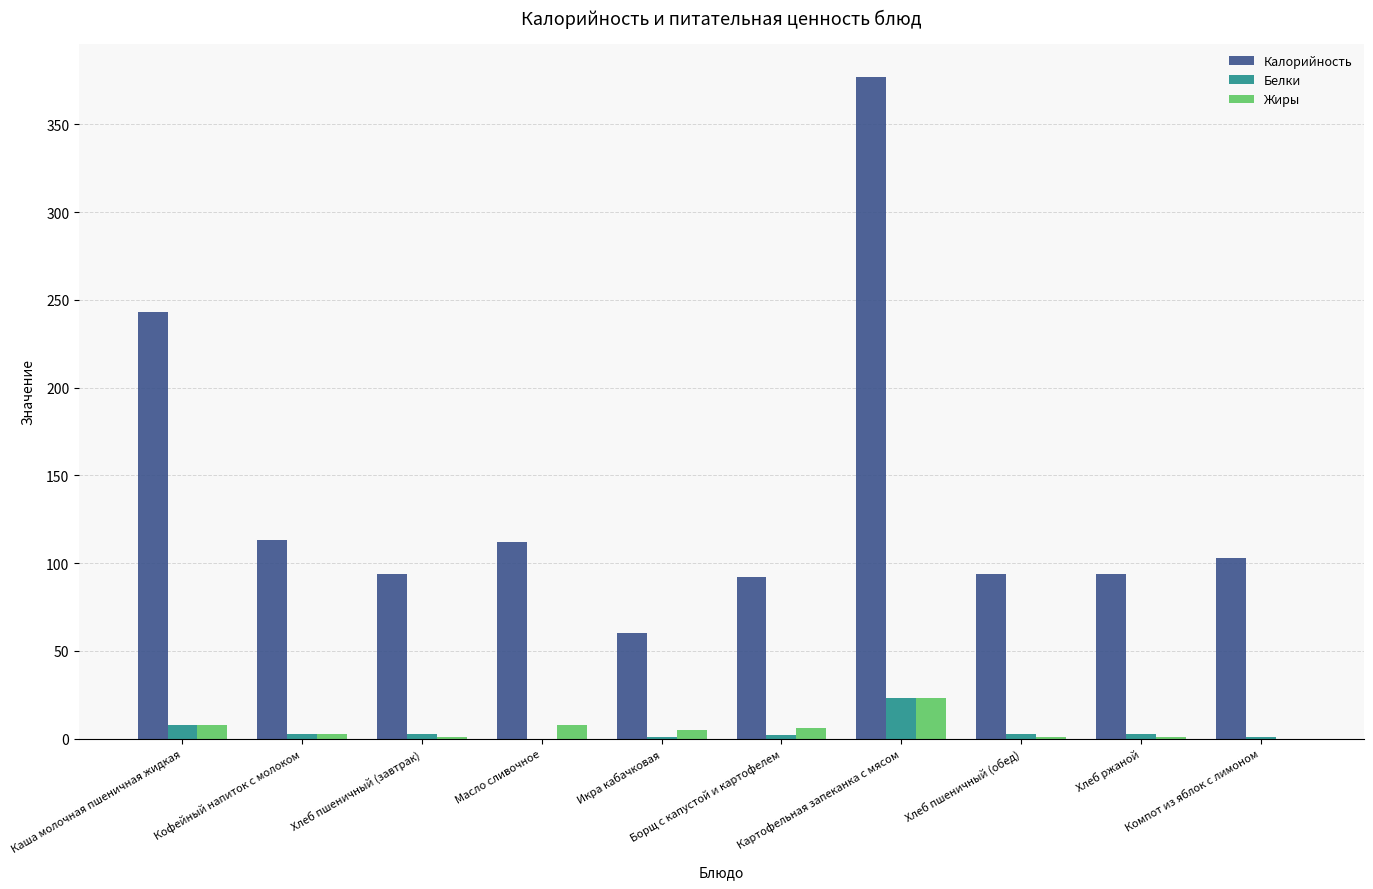

What is the sum of all Жиры values?

56